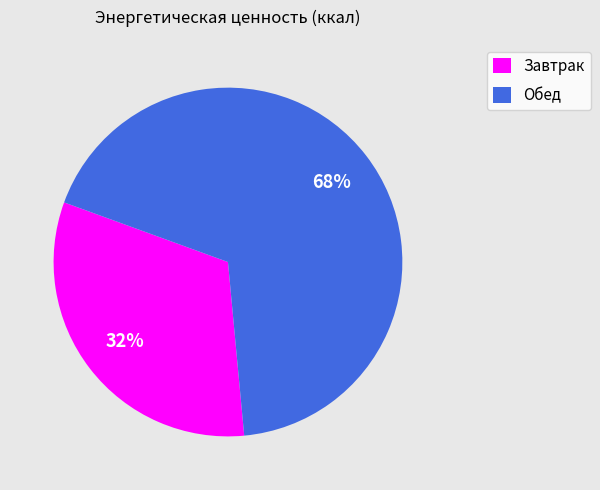

What percentage is the Обед slice, to the nearest percent?

68%